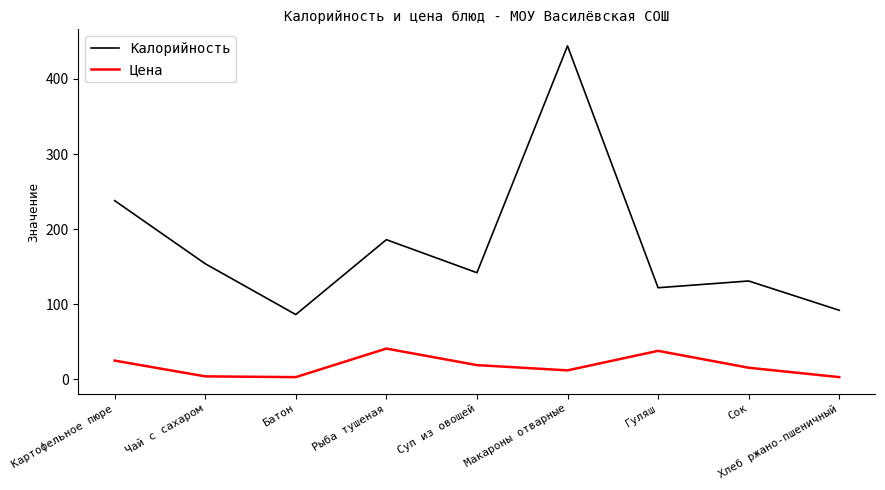

What is the sum of the Цена values at Рыба тушеная and Чай с сахаром?

45.0